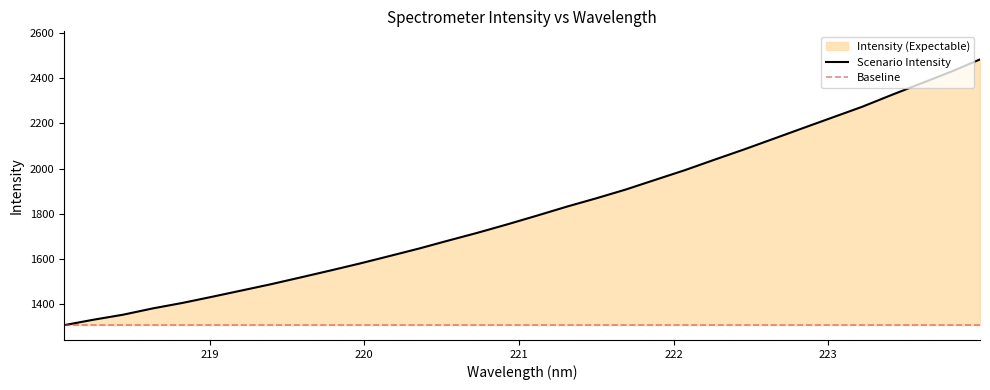

Reading left to right, list all the values displayed in this chart.

1308.1	1332.3	1354.4	1382.2	1406.3	1433.4	1461.2	1489.2	1519.1	1549.5	1580.6	1613.4	1646.6	1682.1	1717.0	1753.9	1792.3	1831.7	1868.6	1907.4	1950.4	1993.0	2039.1	2084.4	2131.5	2178.8	2225.9	2272.9	2325.2	2376.2	2427.3	2482.5